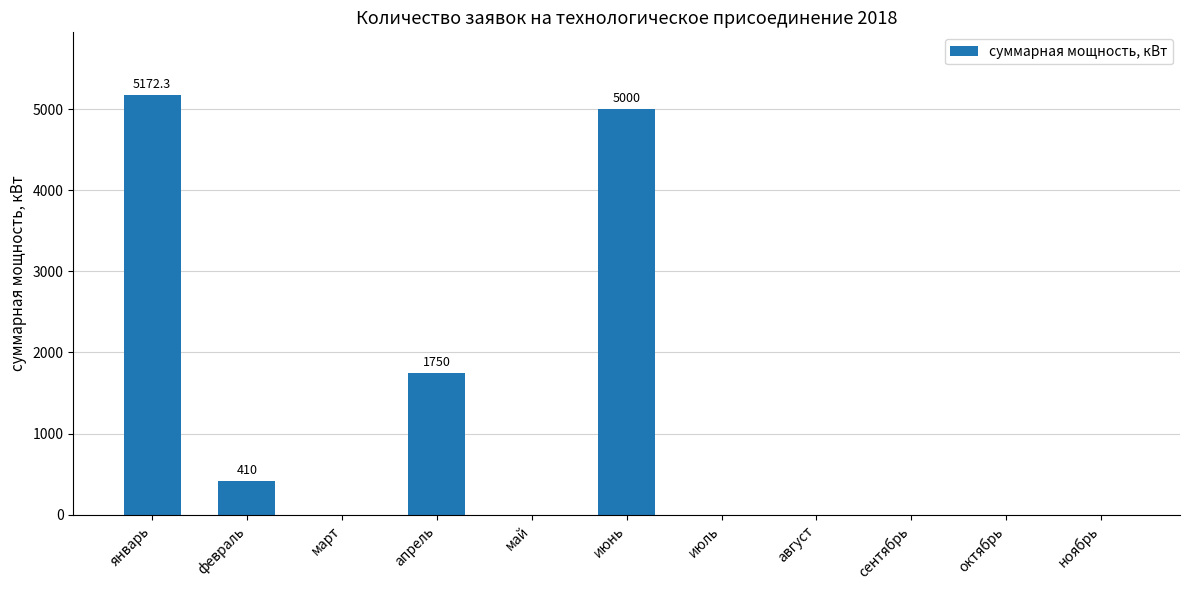

What is the sum of all values?

12332.3